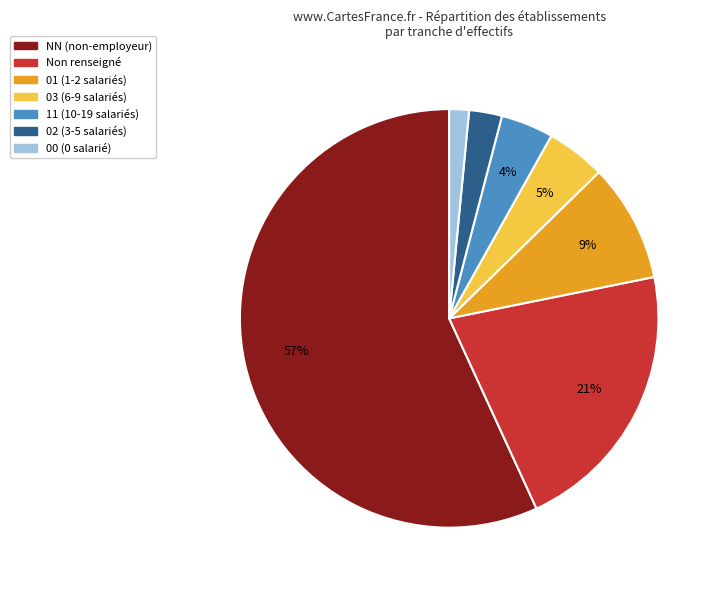

To the nearest percent, what is the average slice percentage?

14%